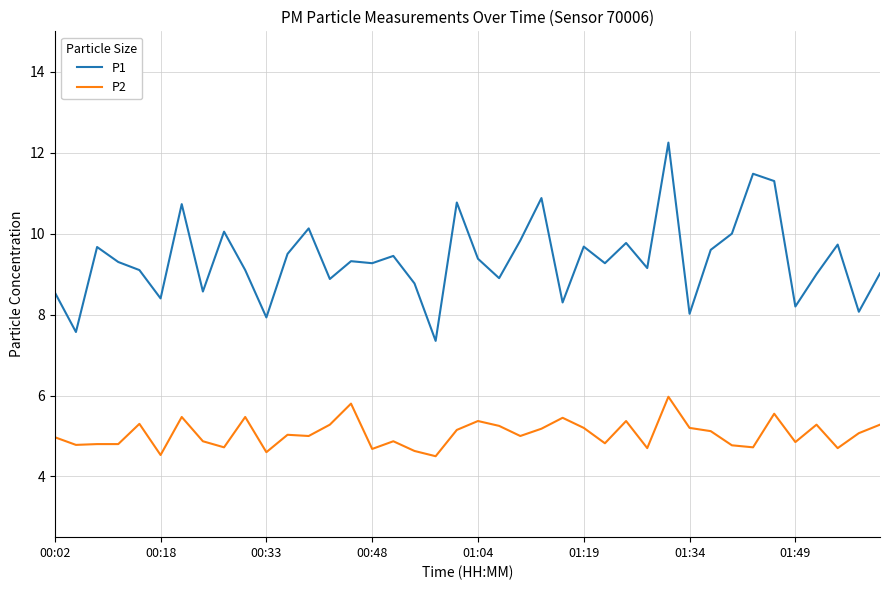

List the series in order of their peak value, highest first.

P1, P2